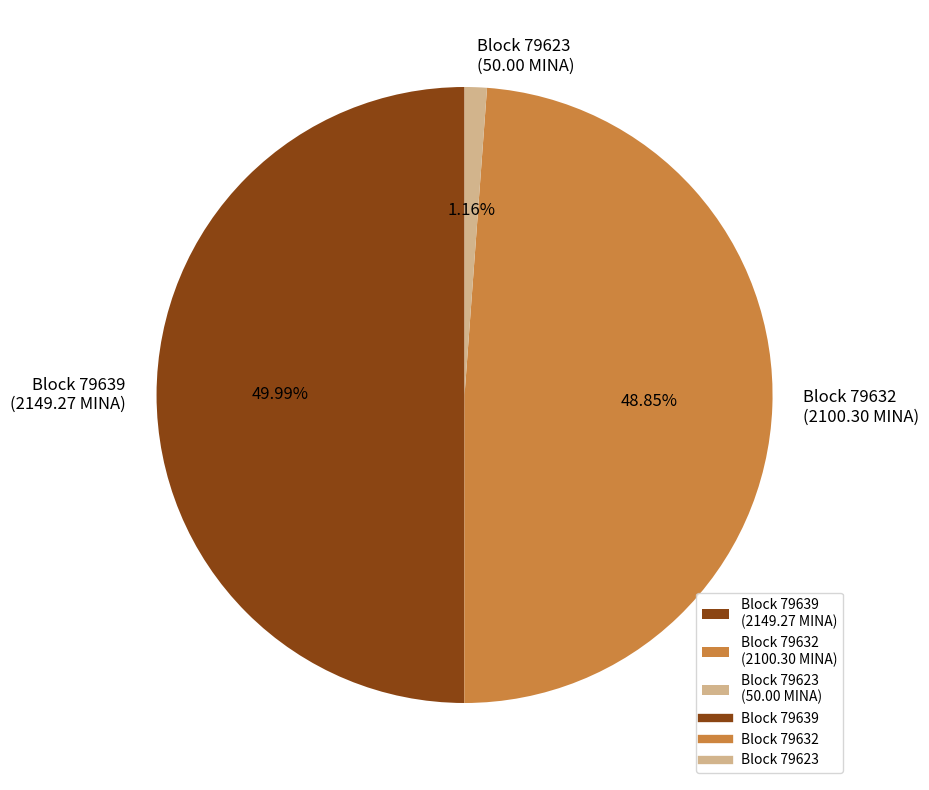

Which has a higher value, Block 79623 (50.00 MINA) or Block 79639 (2149.27 MINA)?

Block 79639 (2149.27 MINA)